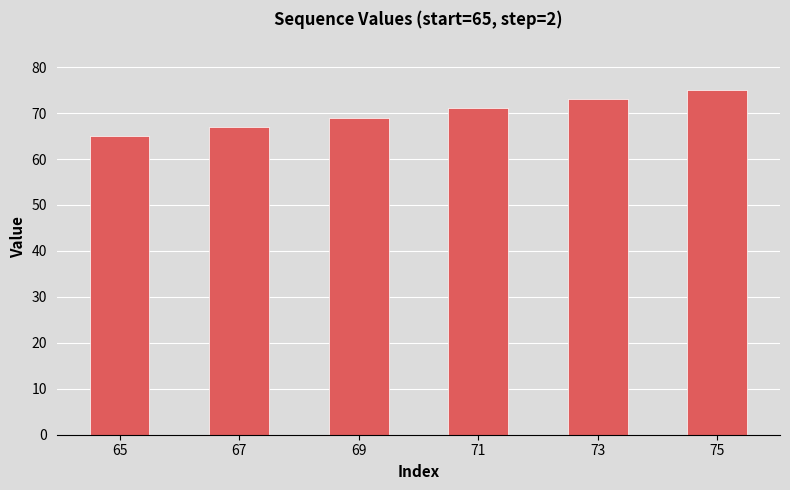

Are the bars horizontal?

No